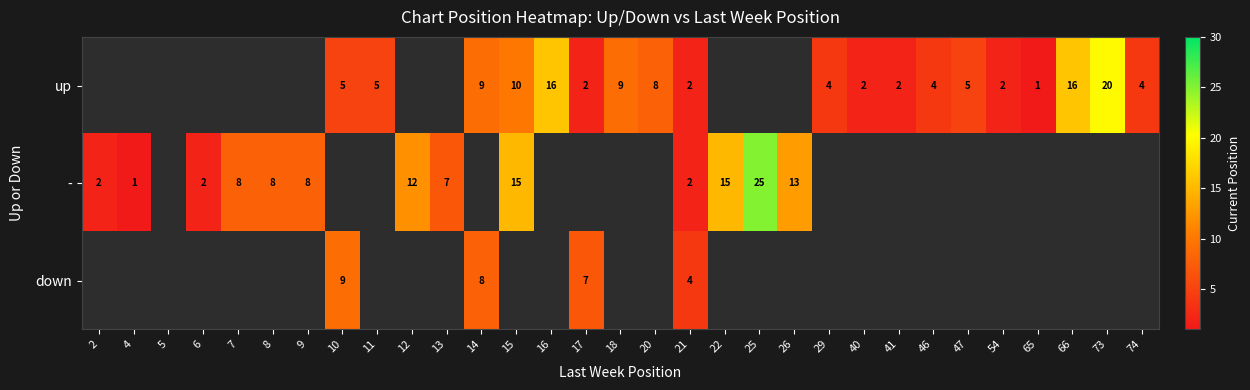

The up series shows 13 at 20. True or false?

False